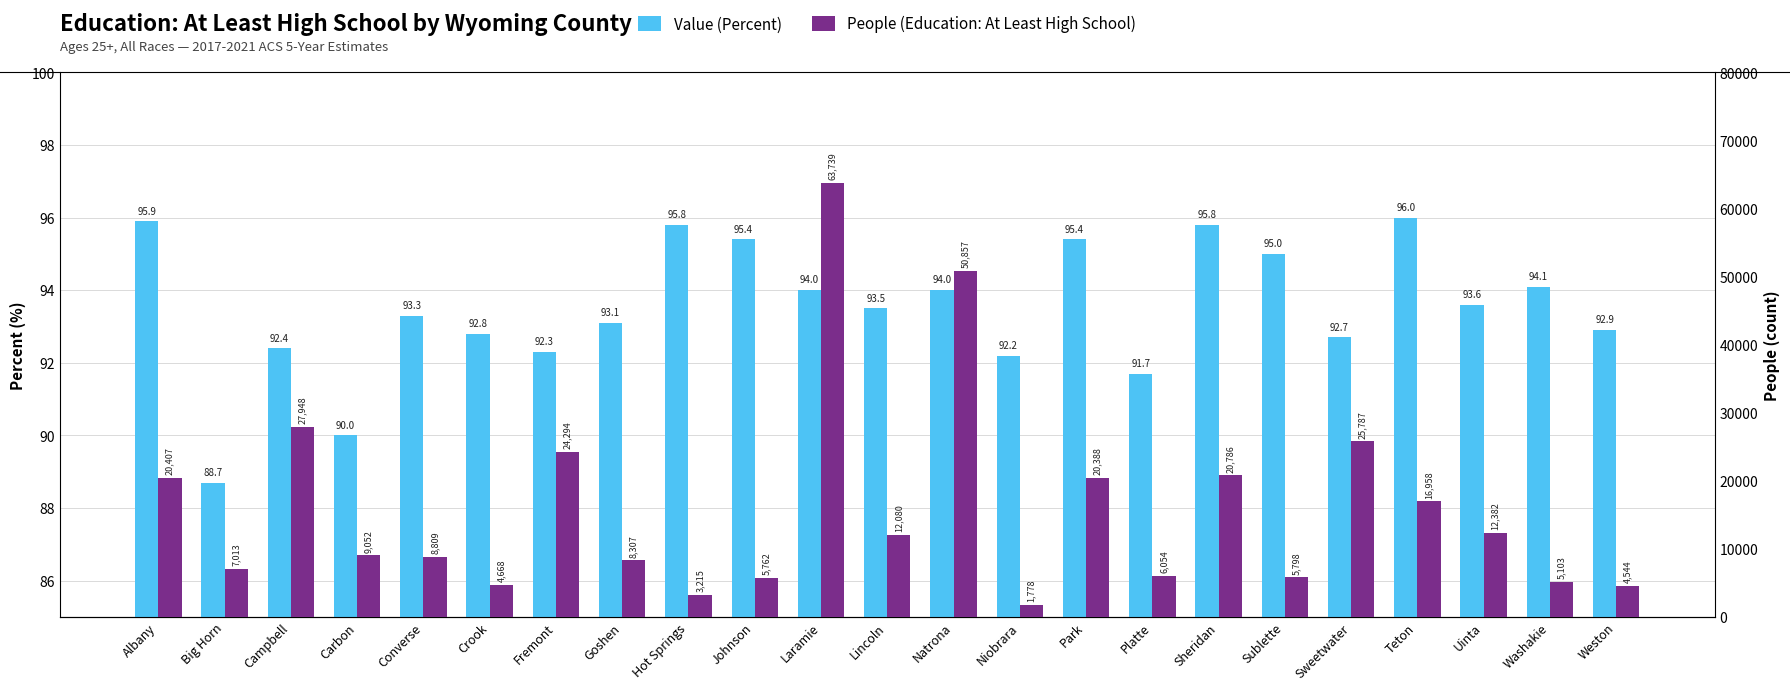

What is the difference between the maximum and second lowest values in the People (Education: At Least High School) series?

60524.0